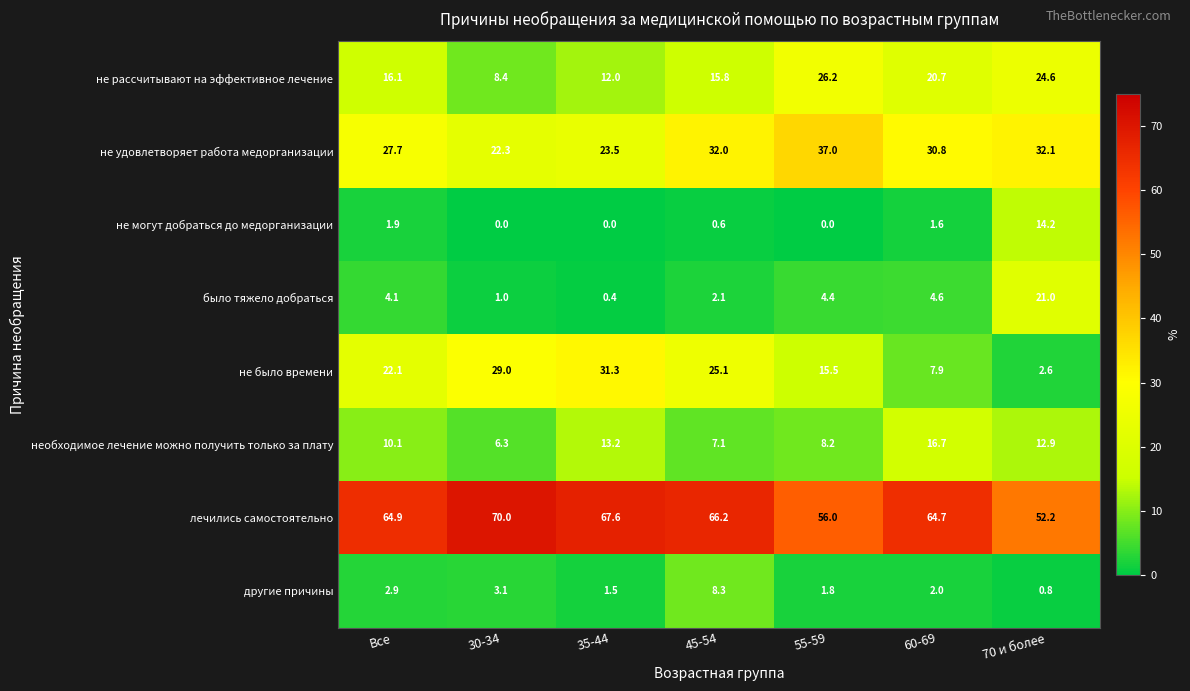

List the series in order of their peak value, highest first.

лечились самостоятельно, не удовлетворяет работа медорганизации, не было времени, не рассчитывают на эффективное лечение, было тяжело добраться, необходимое лечение можно получить только за плату, не могут добраться до медорганизации, другие причины